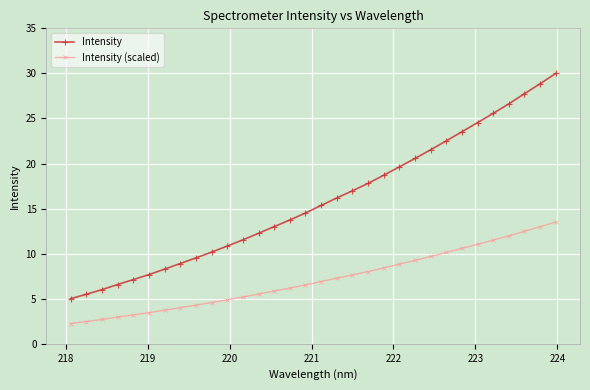

Does the chart have visible grid lines?

Yes